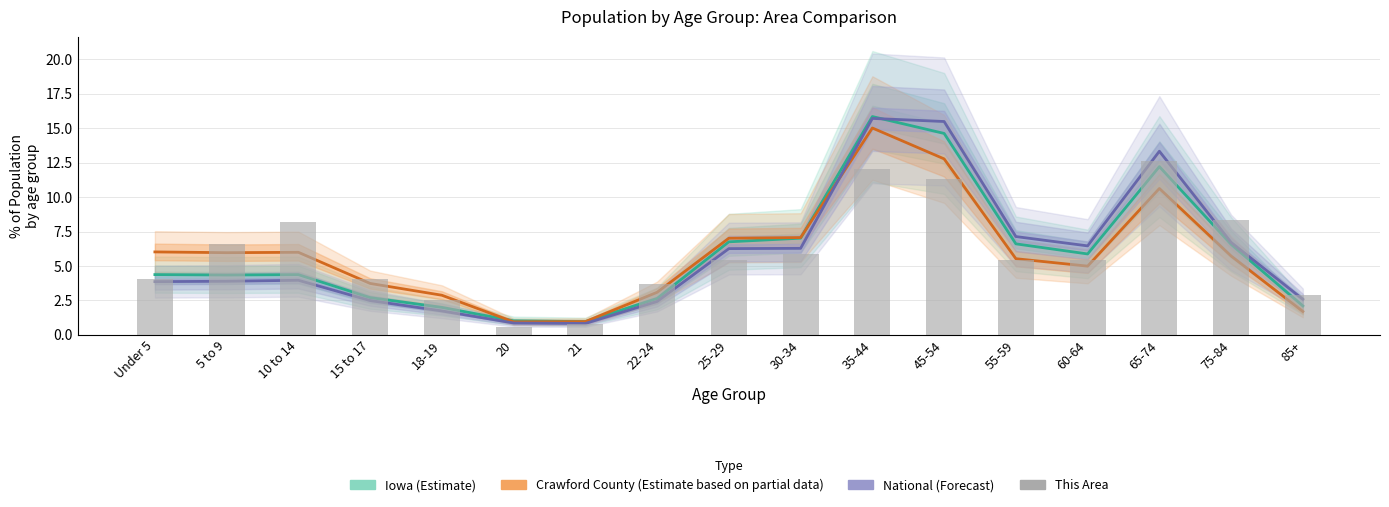

At how many categories does at least one series exceed 15?

2